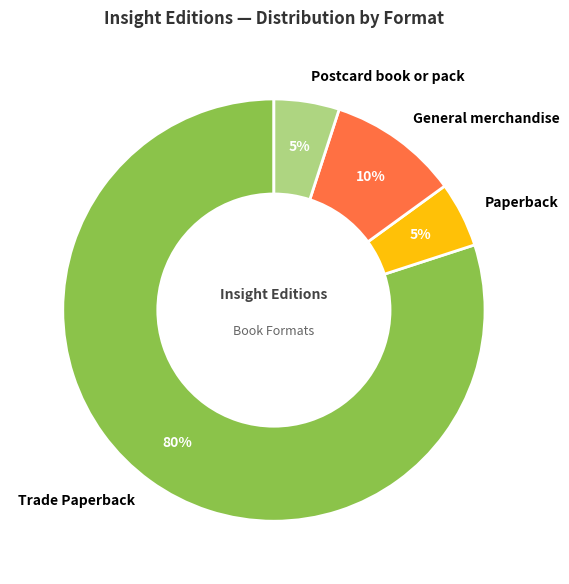

To the nearest percent, what percentage of the pie is Paperback?

5%